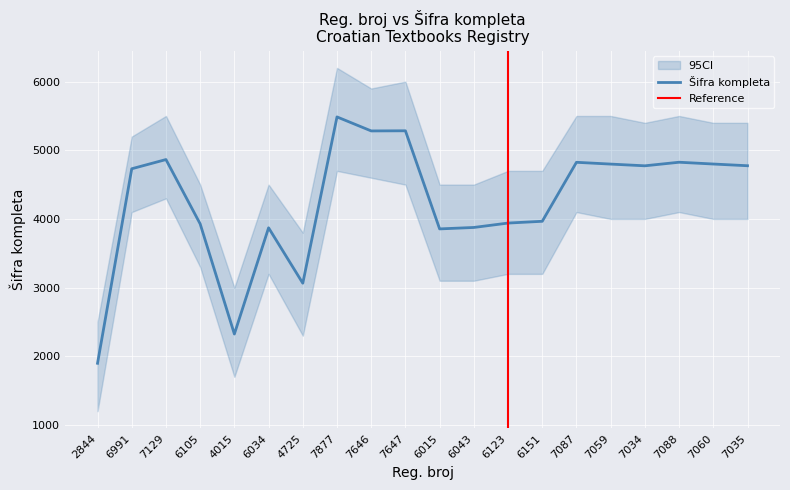

The value at 4725 is 3064. True or false?

True